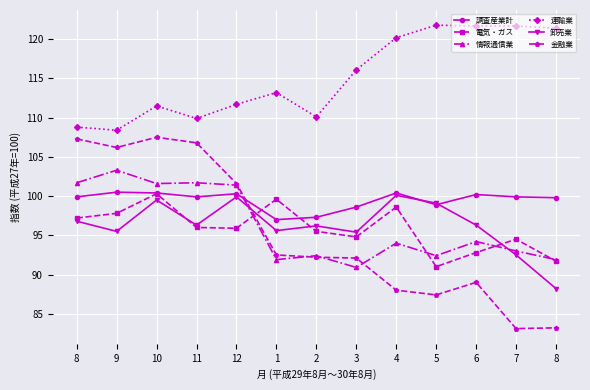

How many data points in 電気・ガス are less than 95?

5